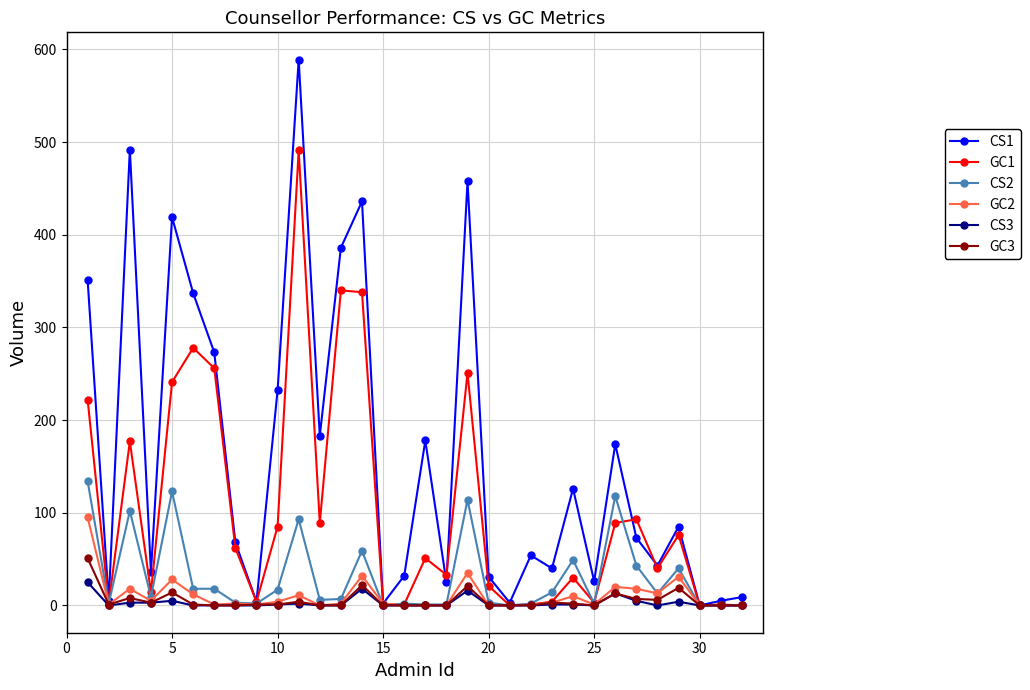

List the series in order of their peak value, lowest first.

CS3, GC3, GC2, CS2, GC1, CS1